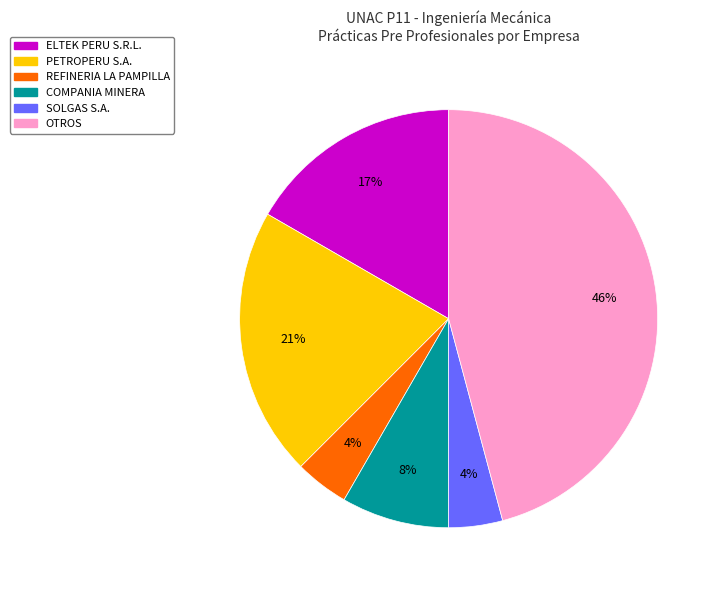

Does SOLGAS S.A. account for over 50% of the chart?

No